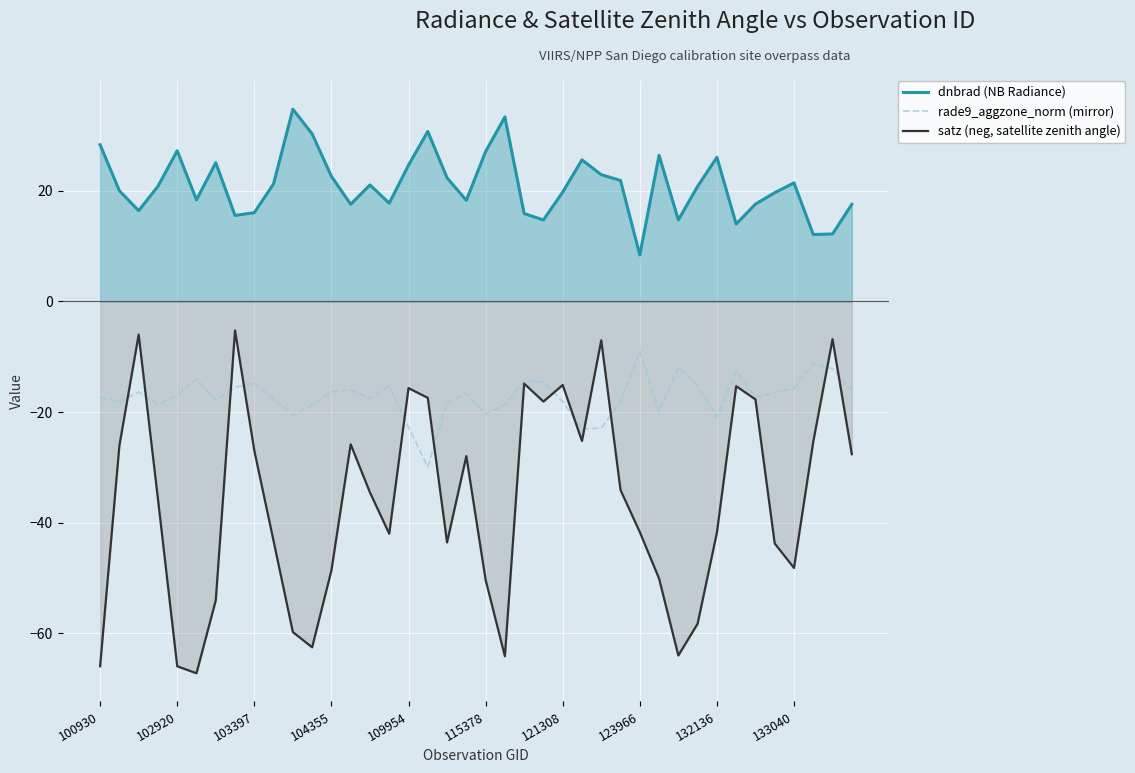

How many lines are shown in the chart?

3